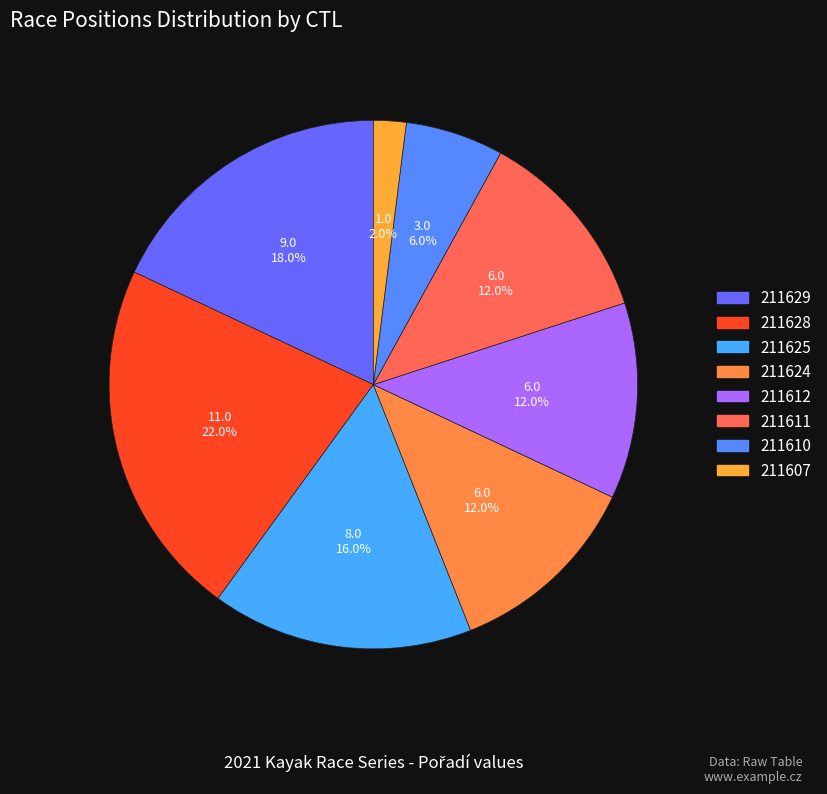

Is it true that 211610 is 17% of the pie?

False